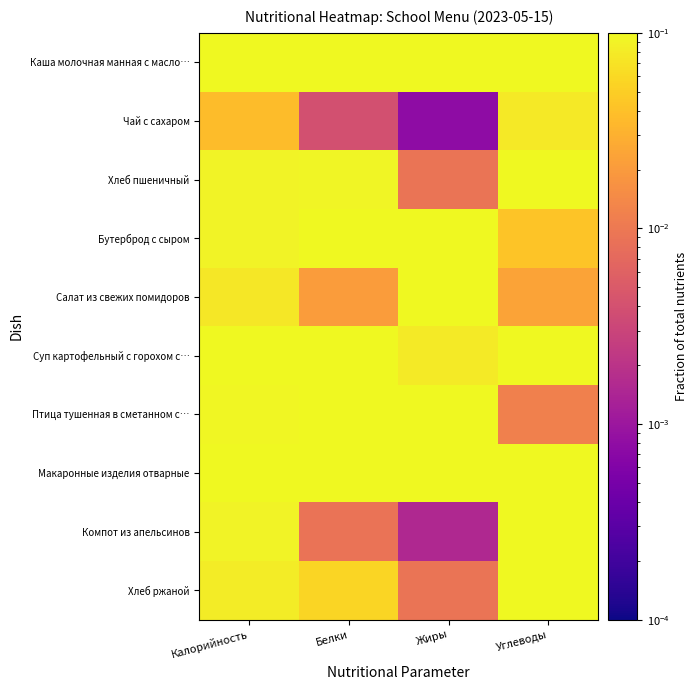

At which category does the chart reach its minimum across all series?

Жиры